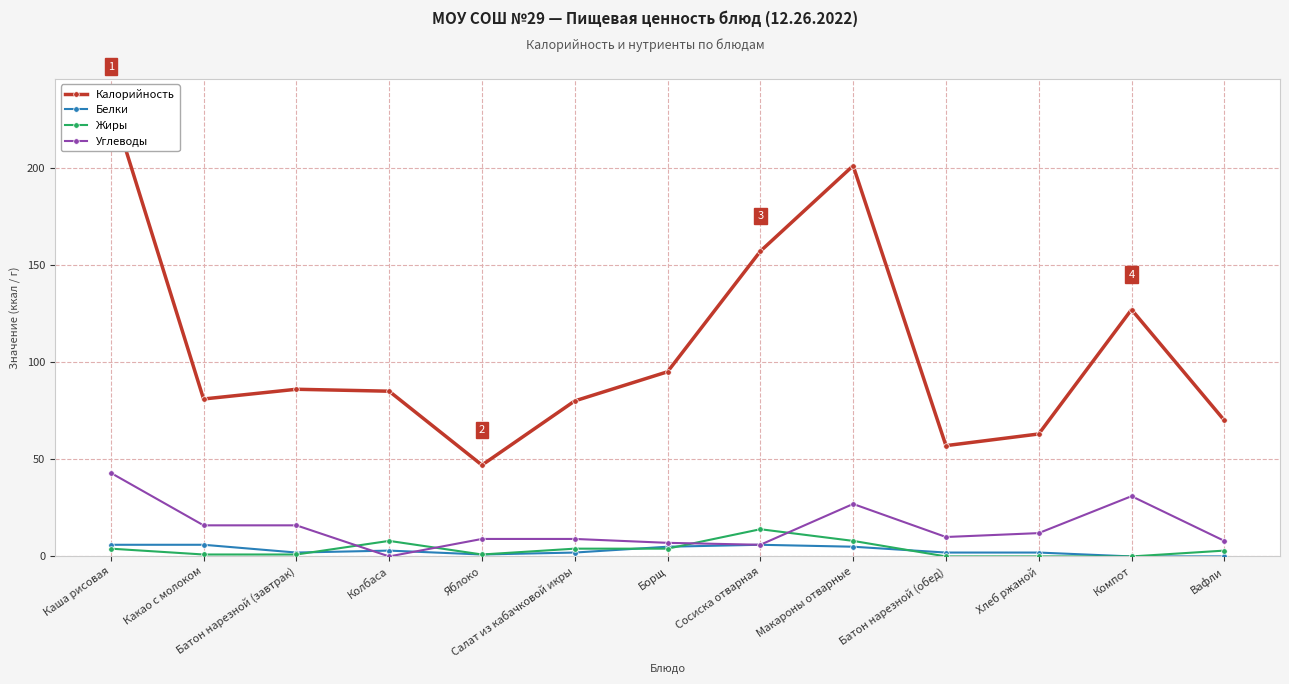

What is the sum of all Калорийность values?

1383